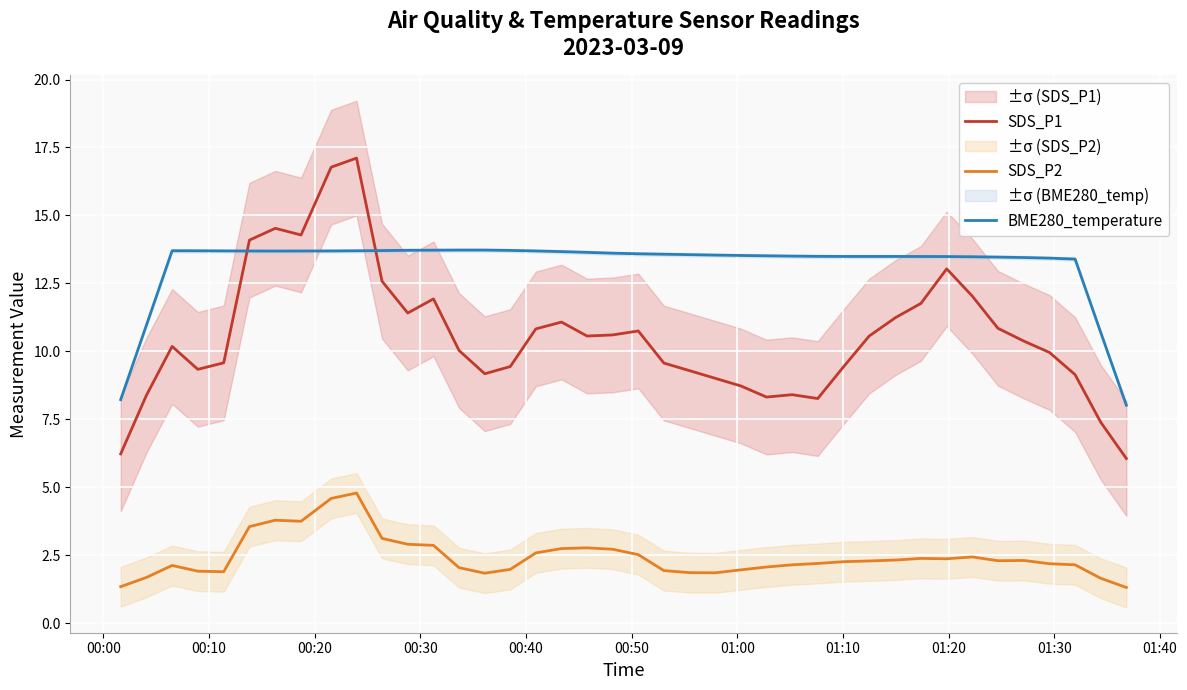

How many data points in SDS_P1 are less than 10?

18